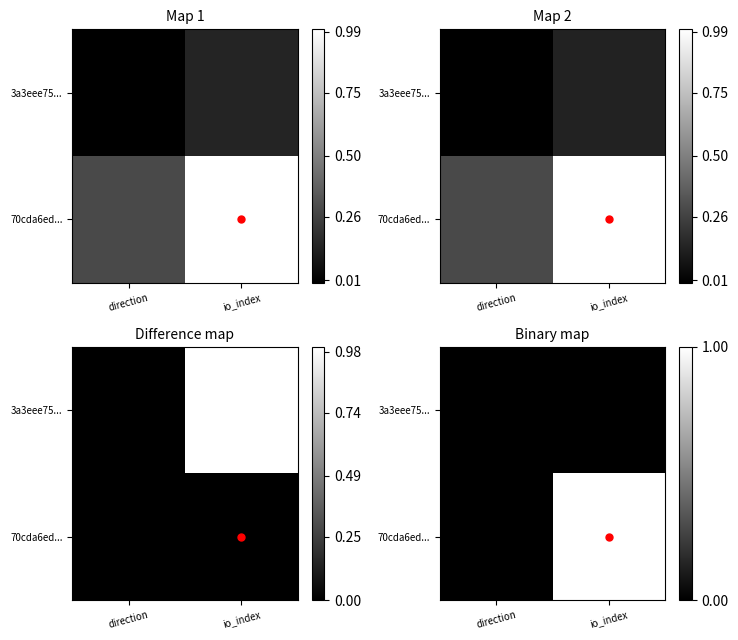

Is it true that 70cda6ed... equals 0 at direction?

False